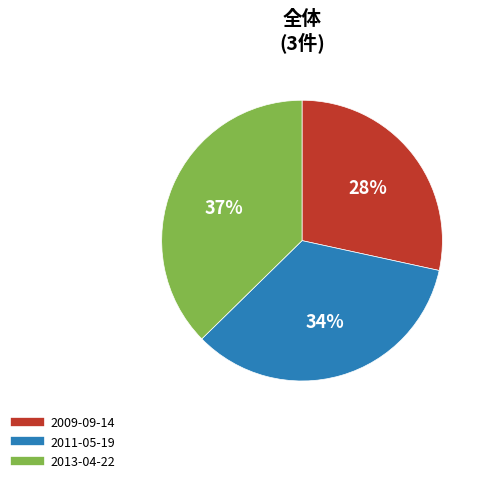

What is the largest slice in the pie chart?

2013-04-22